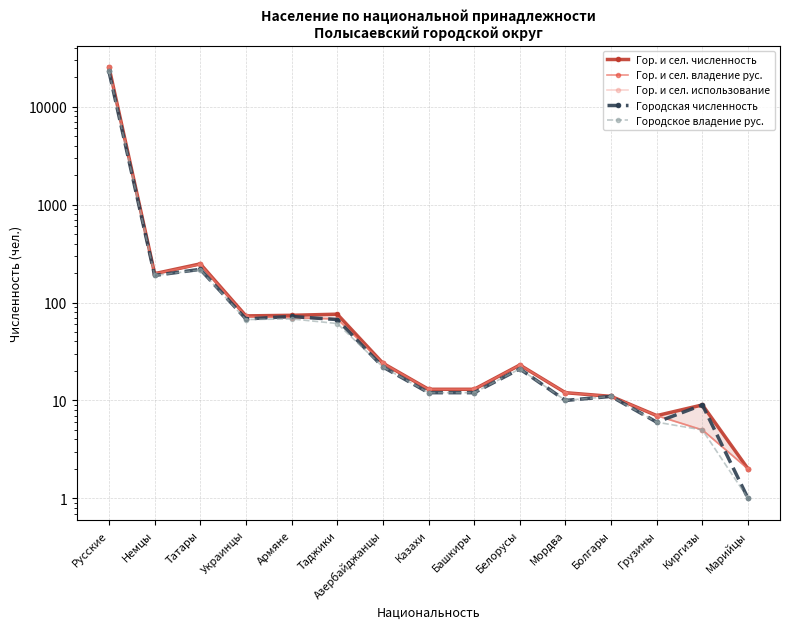

Which series changed the most between Немцы and Киргизы?

Гор. и сел. владение рус.